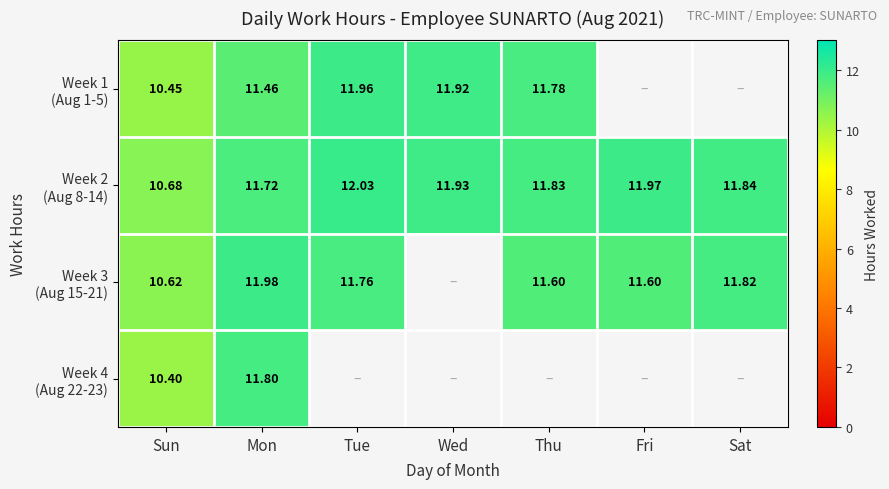

What is the difference between the highest and lowest values at Mon?

0.5